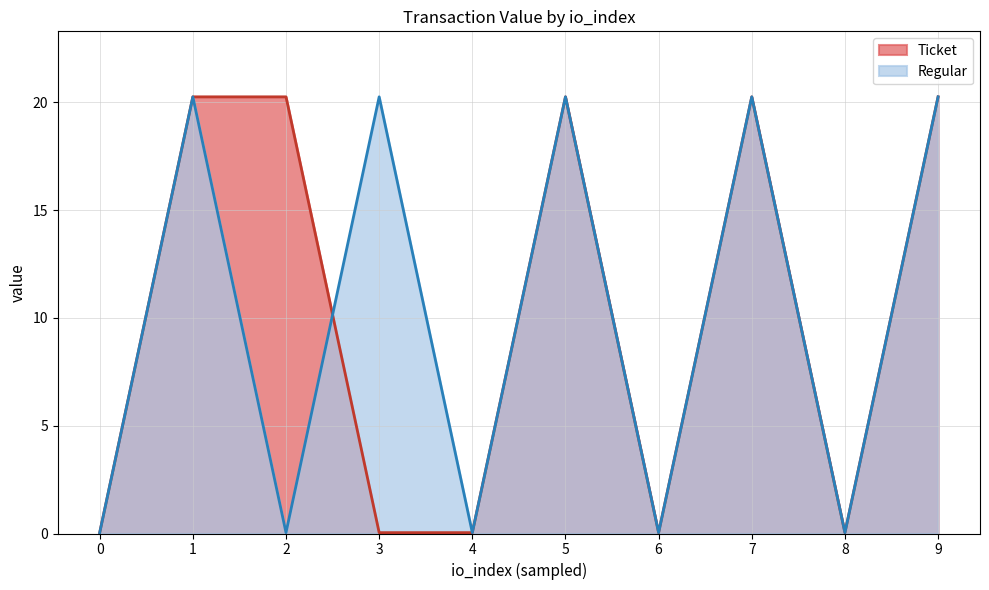

What is the difference between the maximum and second lowest values in the Regular series?

20.2